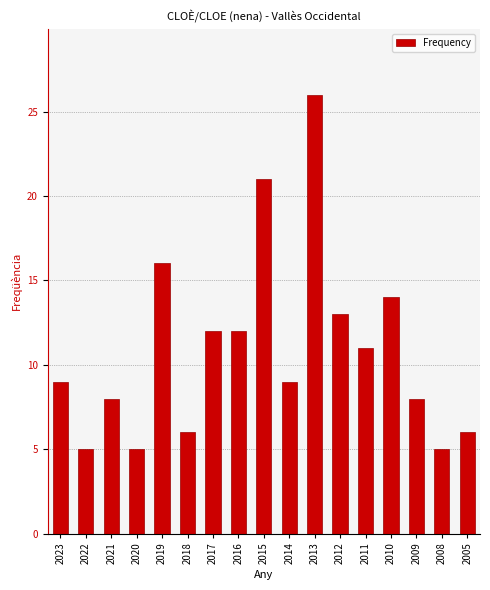

The value at 2015 is 21. True or false?

True